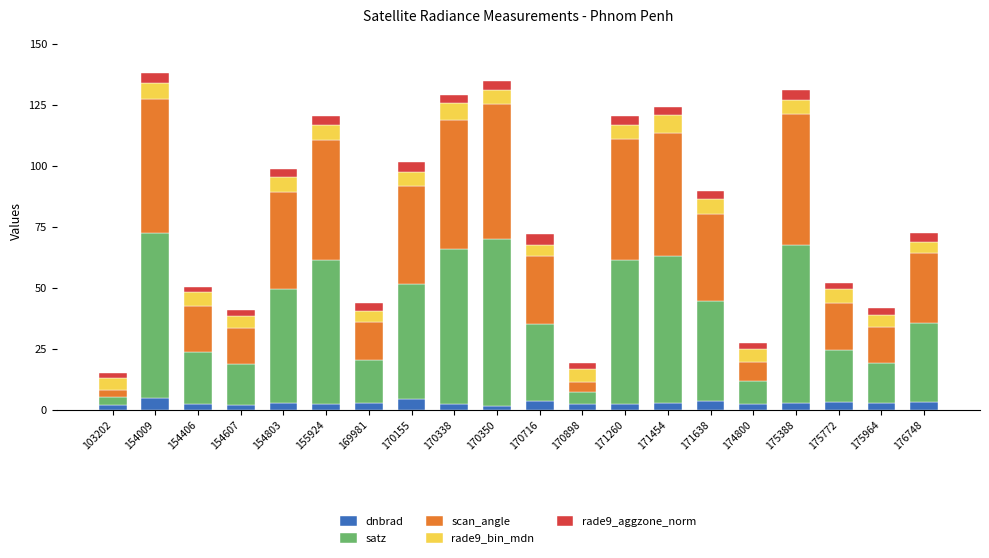

What is the highest value of the dnbrad series?

4.7